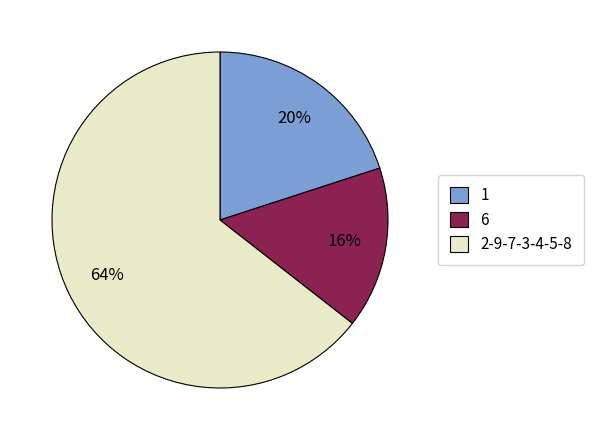

How many slices are in this pie chart?

3